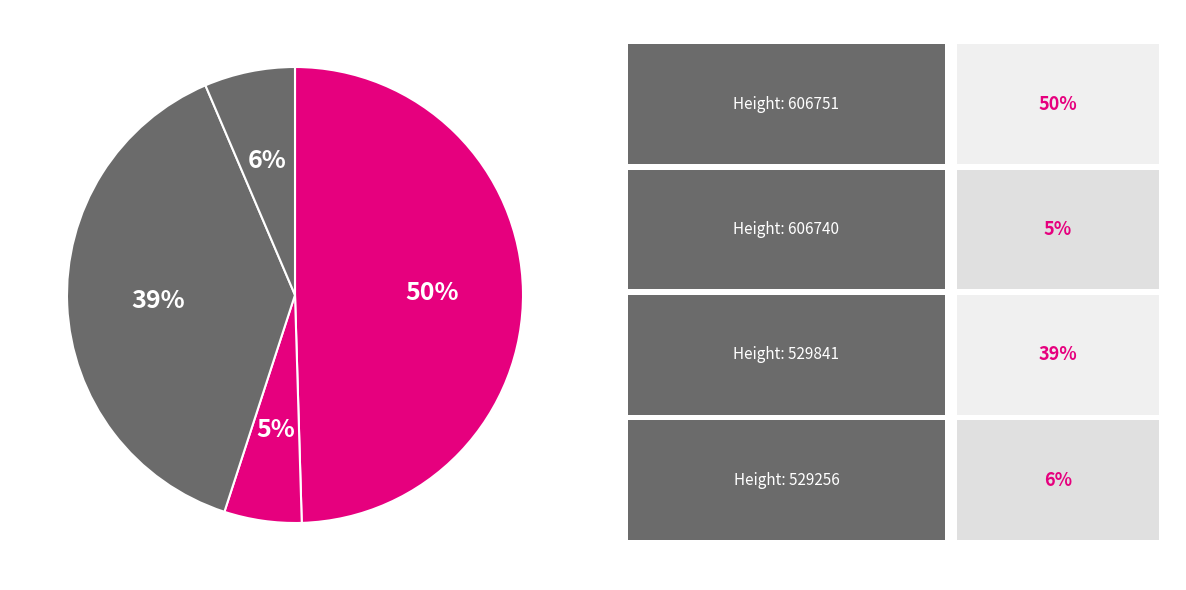

Count the number of slices in the pie.

4